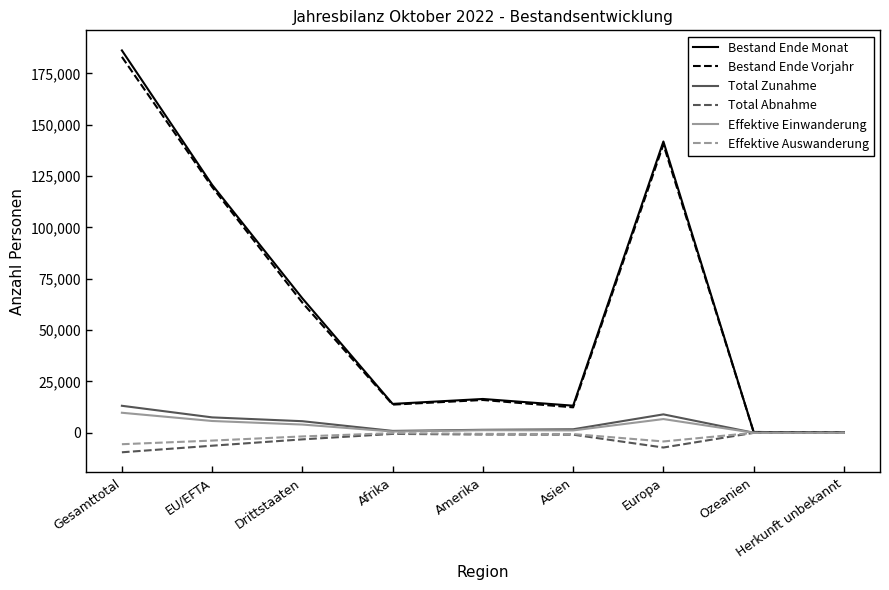

True or false: Effektive Einwanderung has a value of 9758 at Gesamttotal.

True